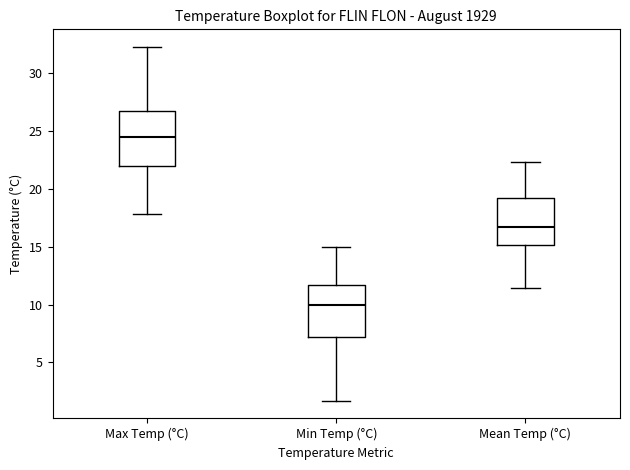

Reading left to right, transcribe this box plot: for each box, give where its median line is, the range the box spans, and where its two whiskers end, as read against the y-axis. The values are not printed on the chart, so give them approximately, as read against the axis.

Max Temp (°C): median 24.5, box 22.0 to 26.5, whiskers 18.0 to 32.0
Min Temp (°C): median 10.0, box 7.0 to 11.5, whiskers 1.5 to 15.0
Mean Temp (°C): median 16.5, box 15.0 to 19.0, whiskers 11.5 to 22.5